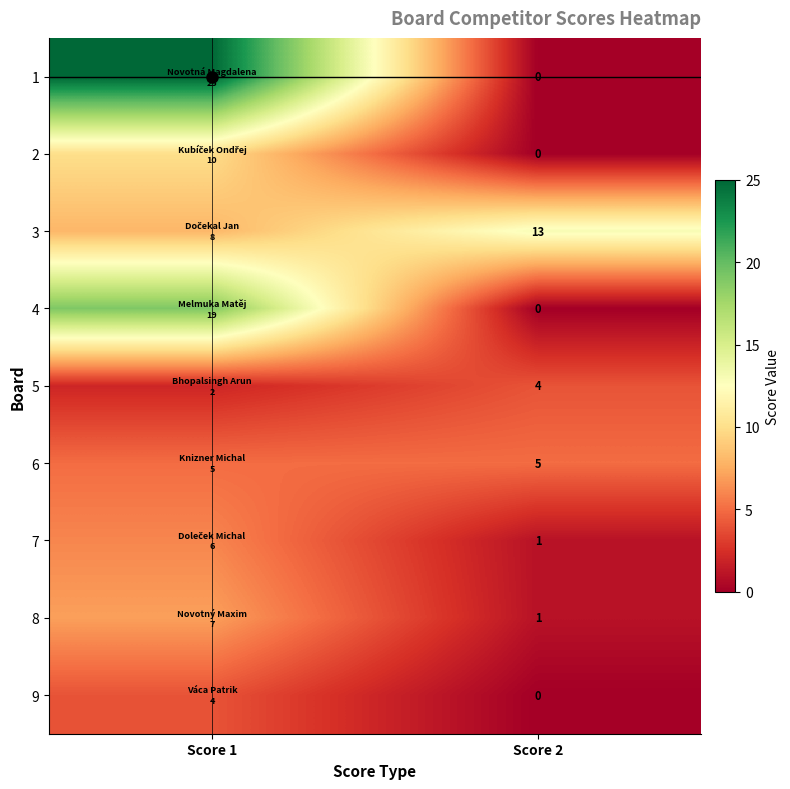

Rank the series at Score 1 from lowest to highest value.

5, 9, 6, 7, 8, 3, 2, 4, 1